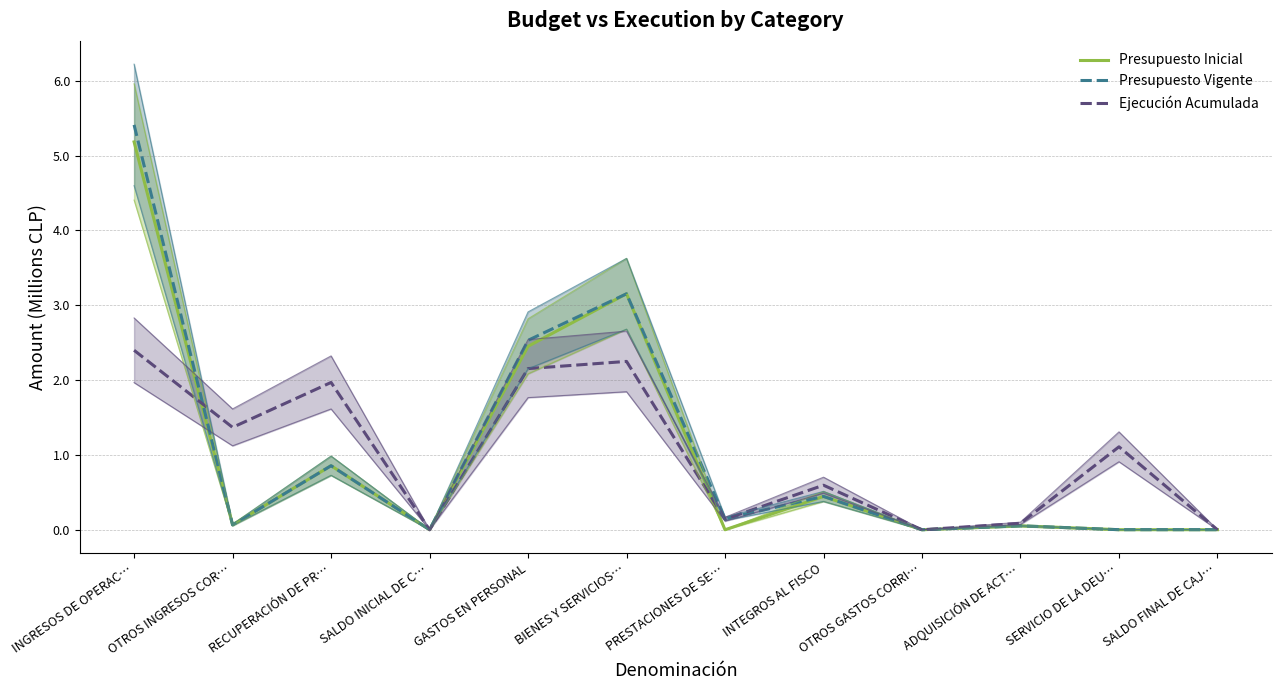

Read the Ejecución Acumulada value at INTEGROS AL FISCO.

0.6